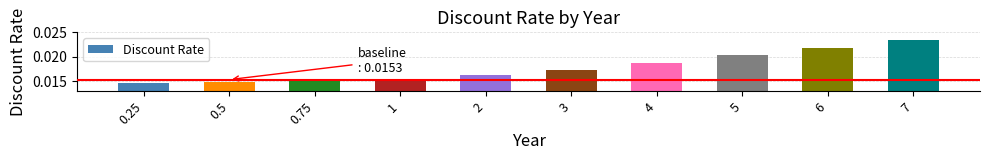

Which has a higher value, 6 or 0.25?

6